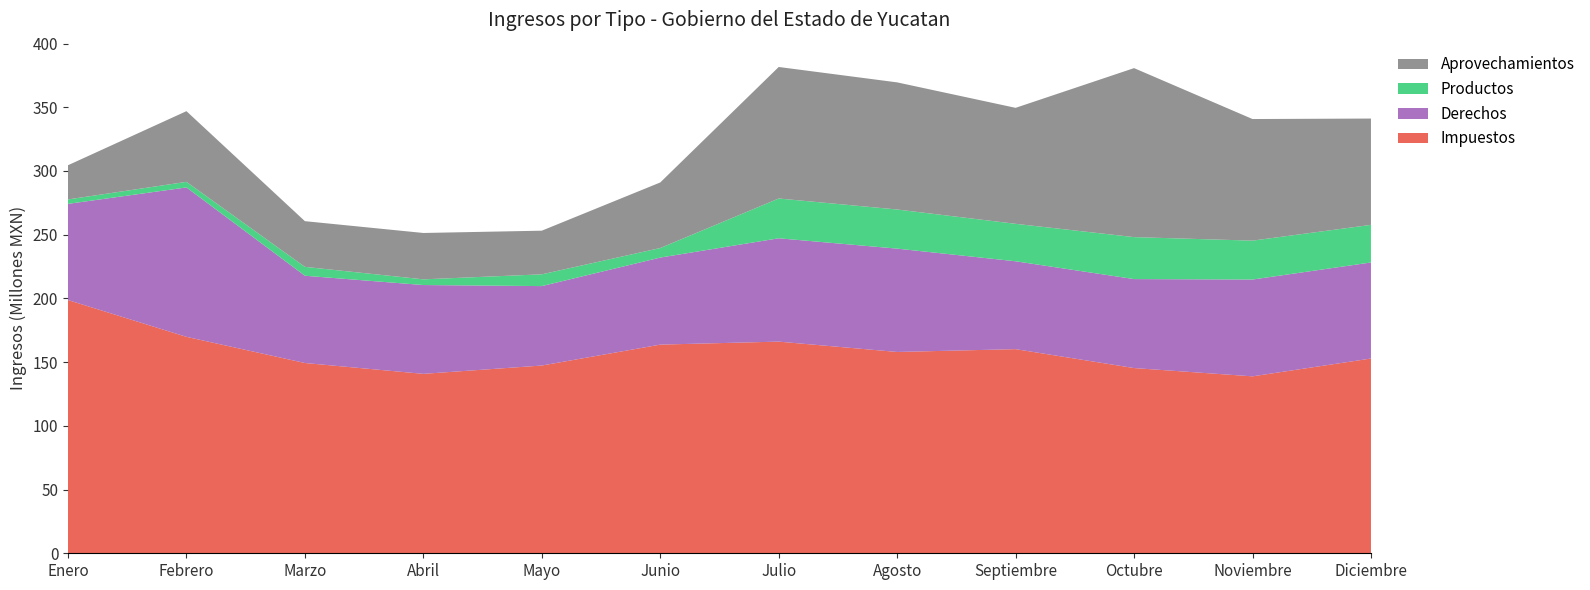

Reading right to left, what are all the values shown in this chart?

Impuestos: Diciembre=152827718	Noviembre=138843592	Octubre=145345465	Septiembre=160182735	Agosto=157977614	Julio=166088823	Junio=163742950	Mayo=147326467	Abril=140797732	Marzo=149313158	Febrero=169847699	Enero=198713597
Derechos: Diciembre=75369755	Noviembre=75962412	Octubre=69822336	Septiembre=68952660	Agosto=81087219	Julio=81091041	Junio=68300590	Mayo=62336154	Abril=69688057	Marzo=68472718	Febrero=117235803	Enero=75471536
Productos: Diciembre=29513182	Noviembre=30535093	Octubre=32927141	Septiembre=29395581	Agosto=30709231	Julio=31220587	Junio=7494653	Mayo=9236854	Abril=4476698	Marzo=6975785	Febrero=4390723	Enero=3481243
Aprovechamientos: Diciembre=83427658	Noviembre=95415264	Octubre=132612953	Septiembre=91007214	Agosto=99749918	Julio=103202022	Junio=51444035	Mayo=34244294	Abril=36383099	Marzo=35850730	Febrero=55455319	Enero=26828476